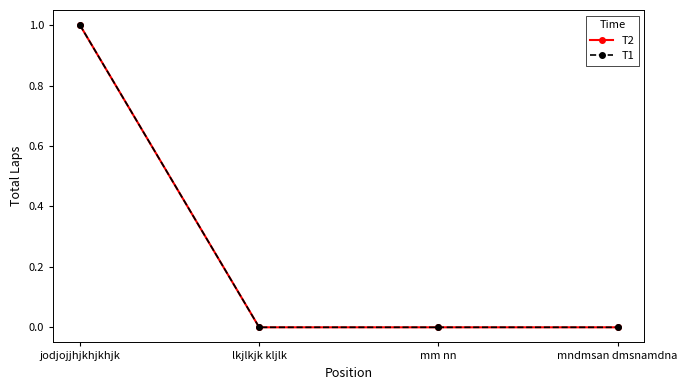

Is this an area chart (filled region under the line)?

No